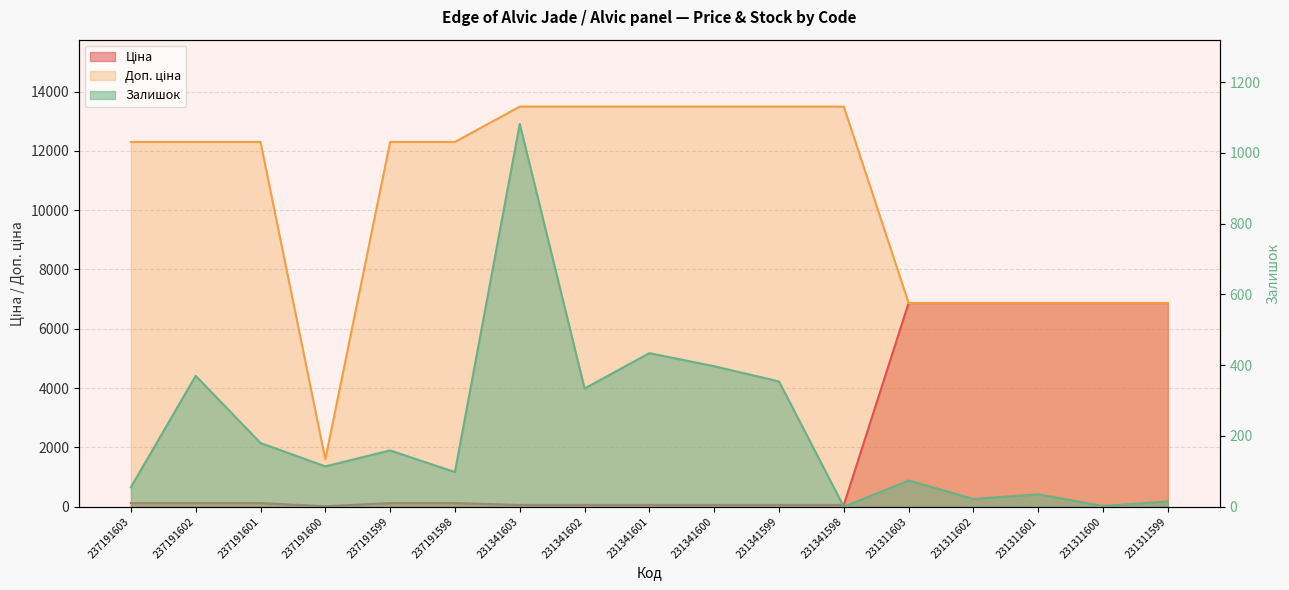

What is the value of the Доп. ціна point at the 7th from the left?

13493.2